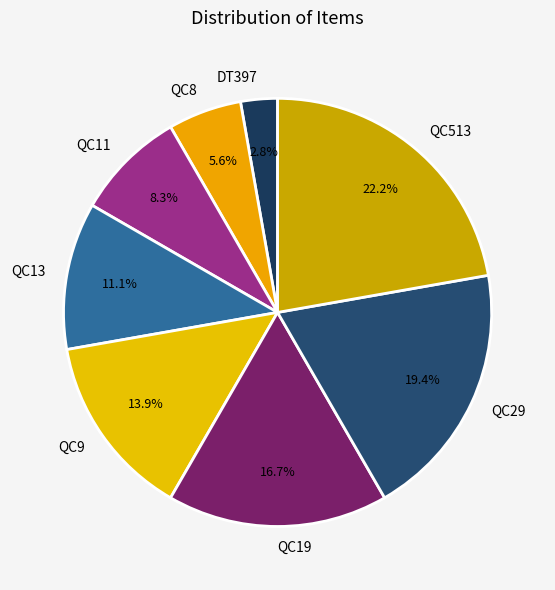

Is there a majority slice in this chart?

No